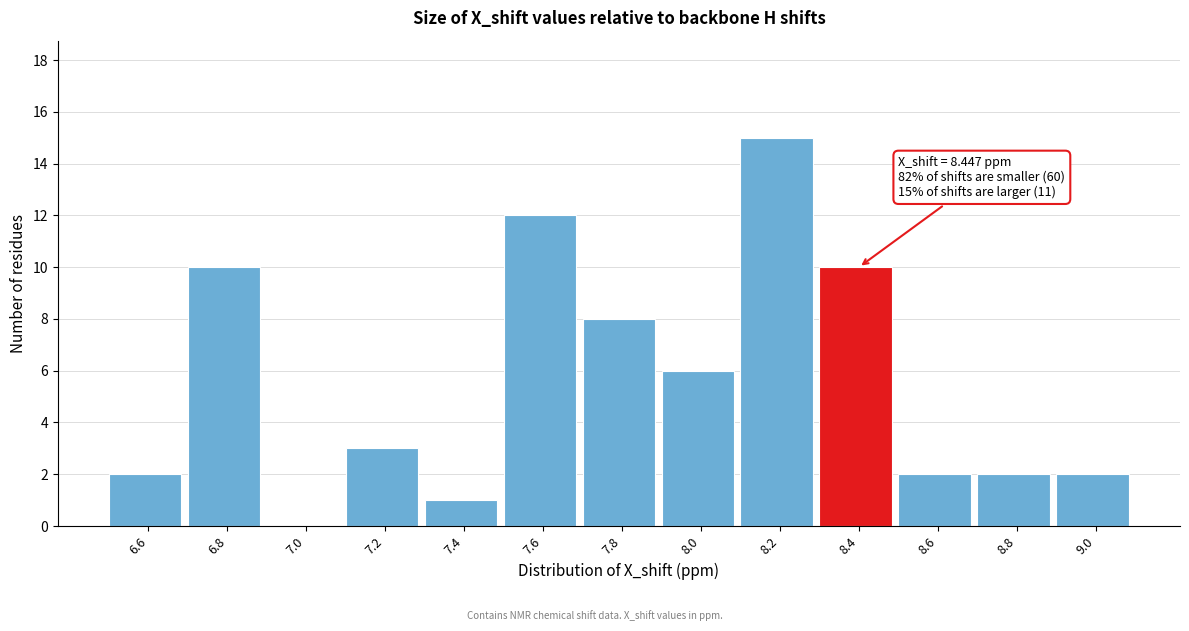

Reading left to right, extract all data points from this chart.

6.6=2	6.8=10	7.0=0	7.2=3	7.4=1	7.6=12	7.8=8	8.0=6	8.2=15	8.4=10	8.6=2	8.8=2	9.0=2